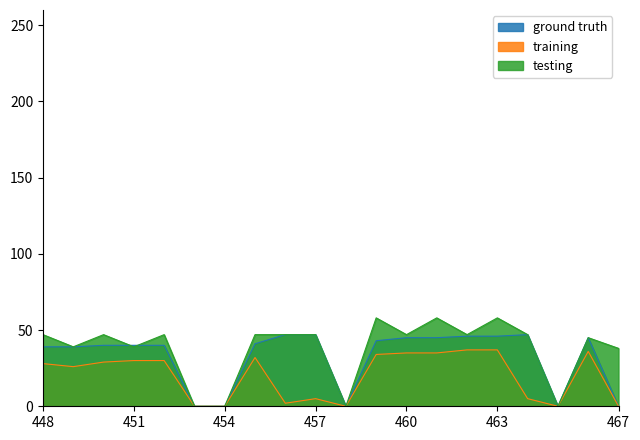

What is the difference between the maximum and second lowest values in the testing series?

58